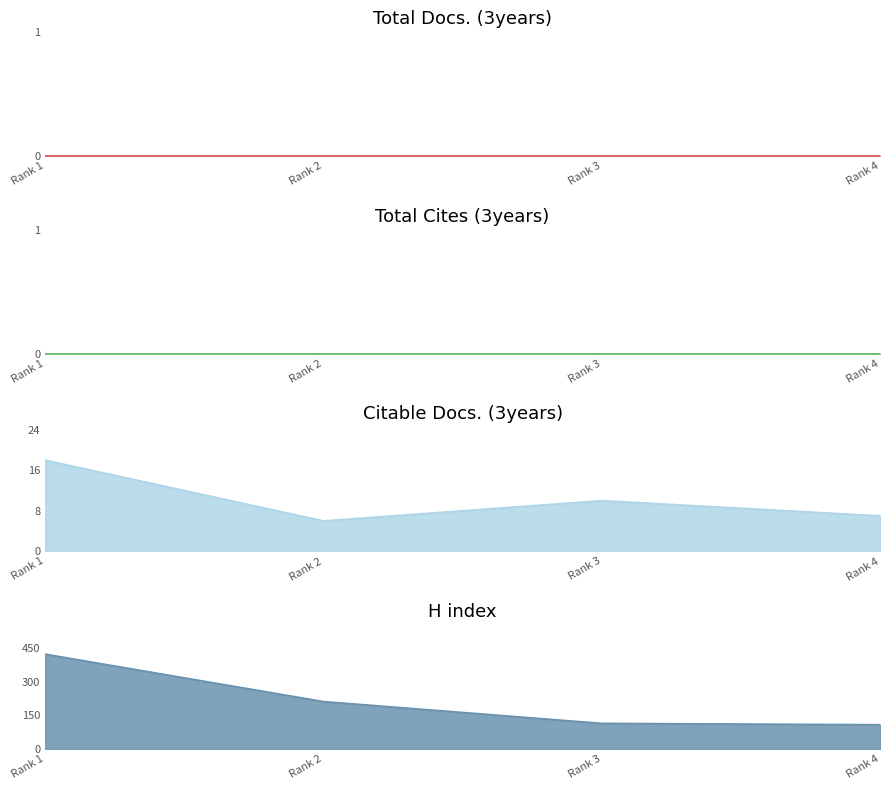

What is the spread (max minus min) of values at Rank 2?

205